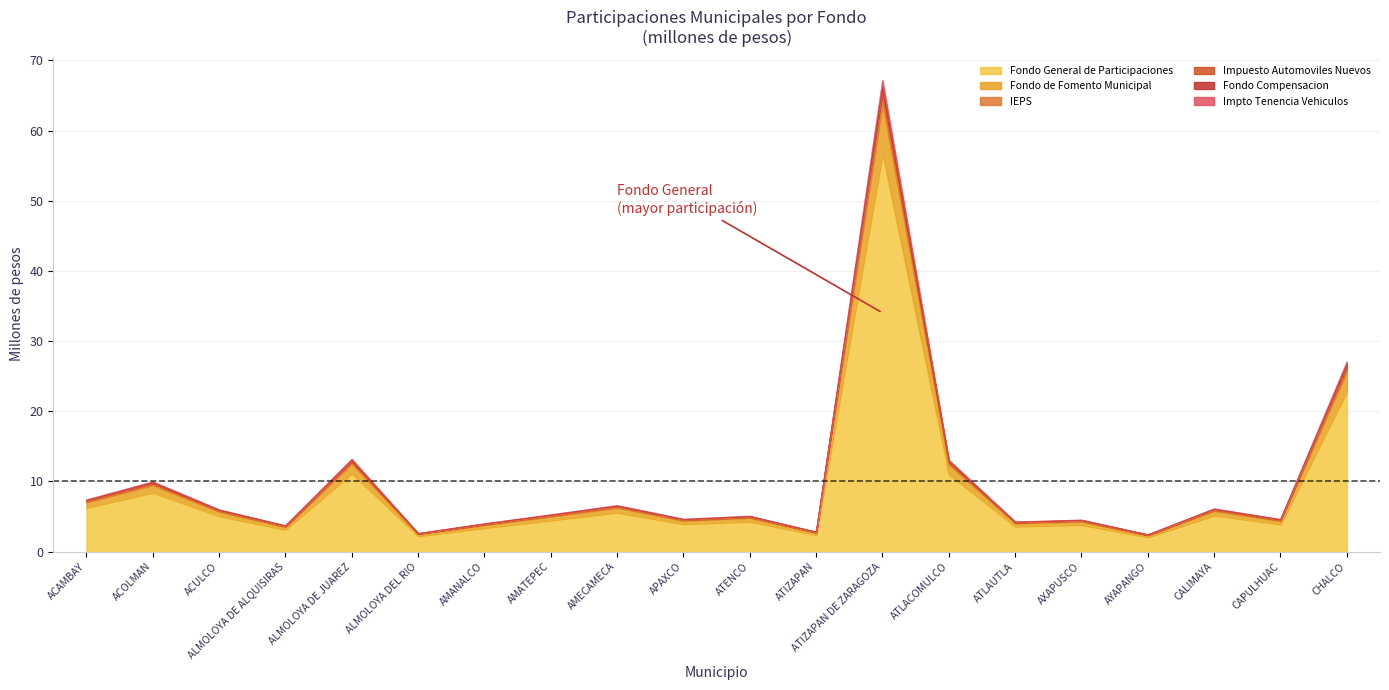

How many data points does each series have?

20